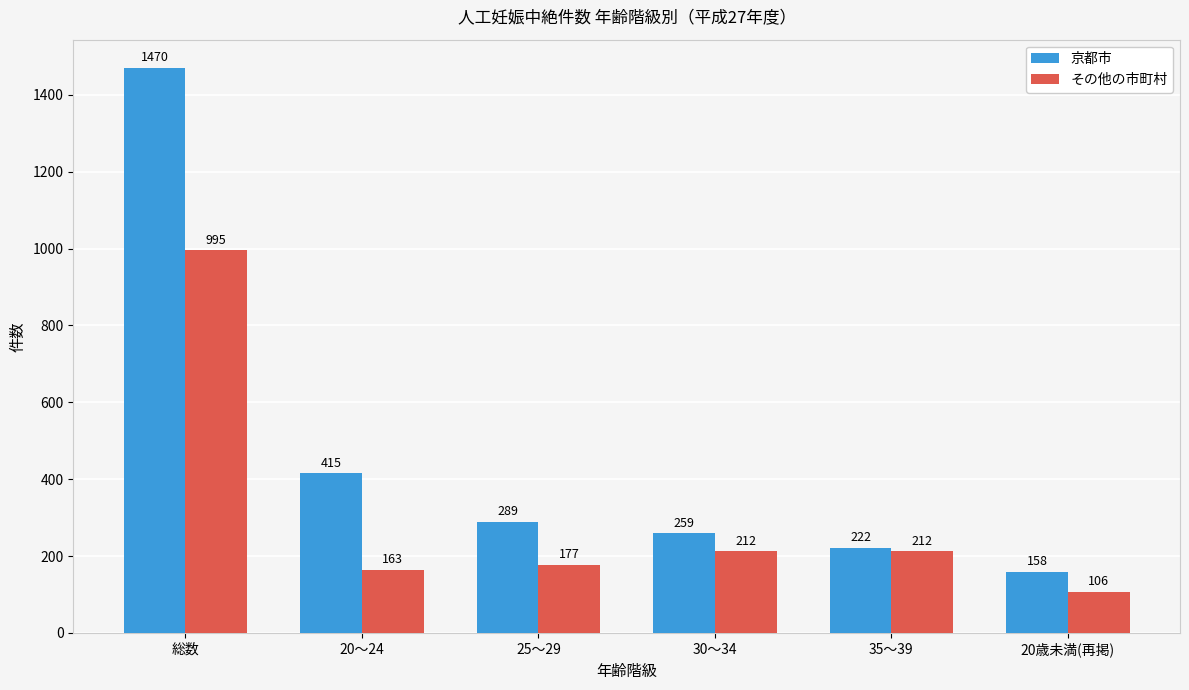

Which series has the largest total across all categories?

京都市